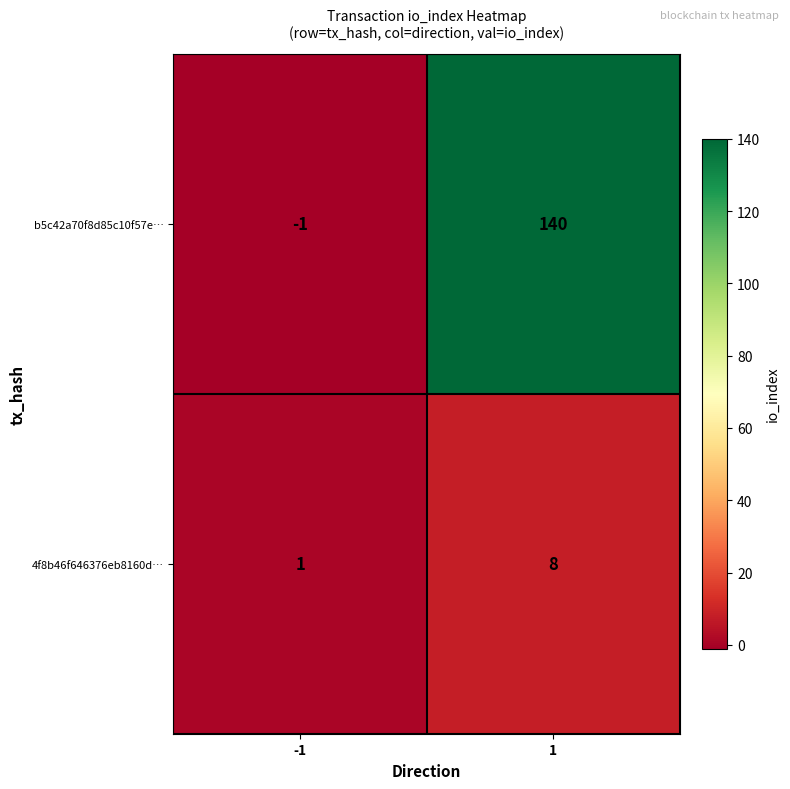

Reading right to left, extract all data points from this chart.

b5c42a70f8d85c10f57e…: 1=140	-1=-1
4f8b46f646376eb8160d…: 1=8	-1=1